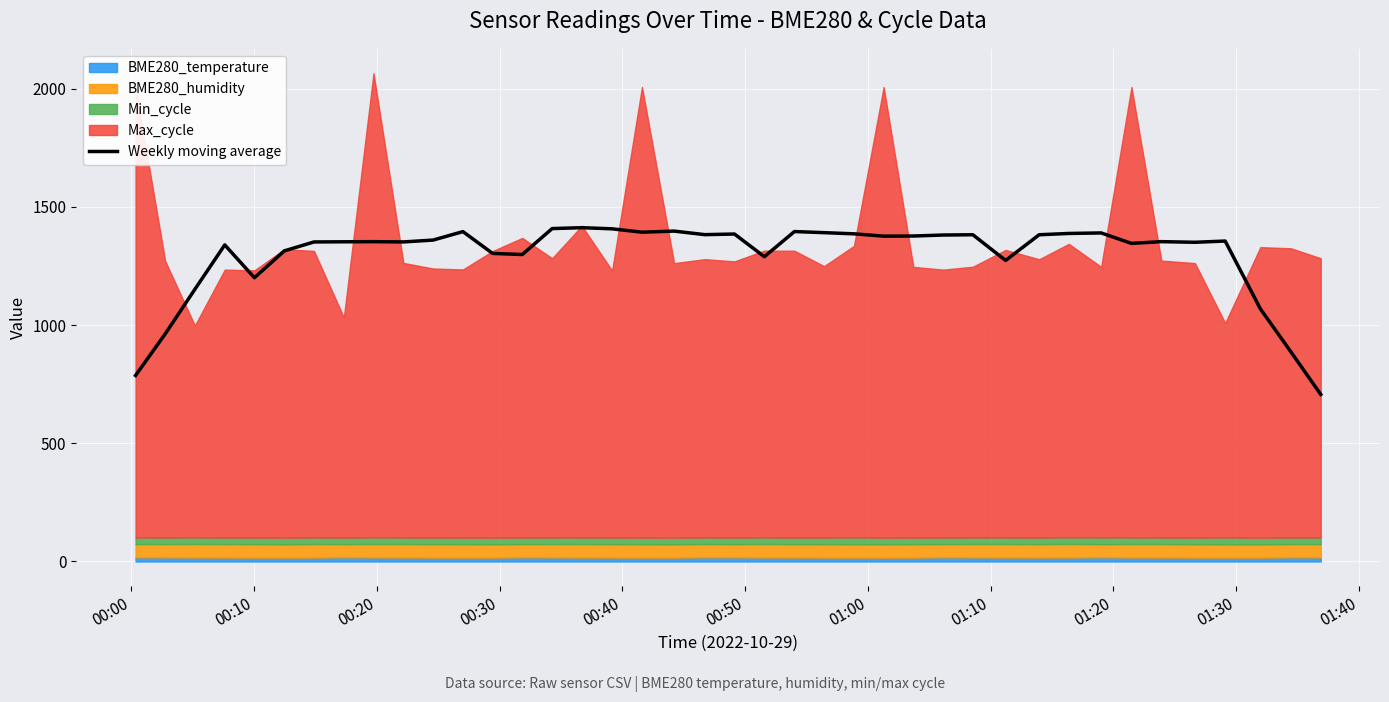

What is the lowest value of the Weekly moving average series?

706.4